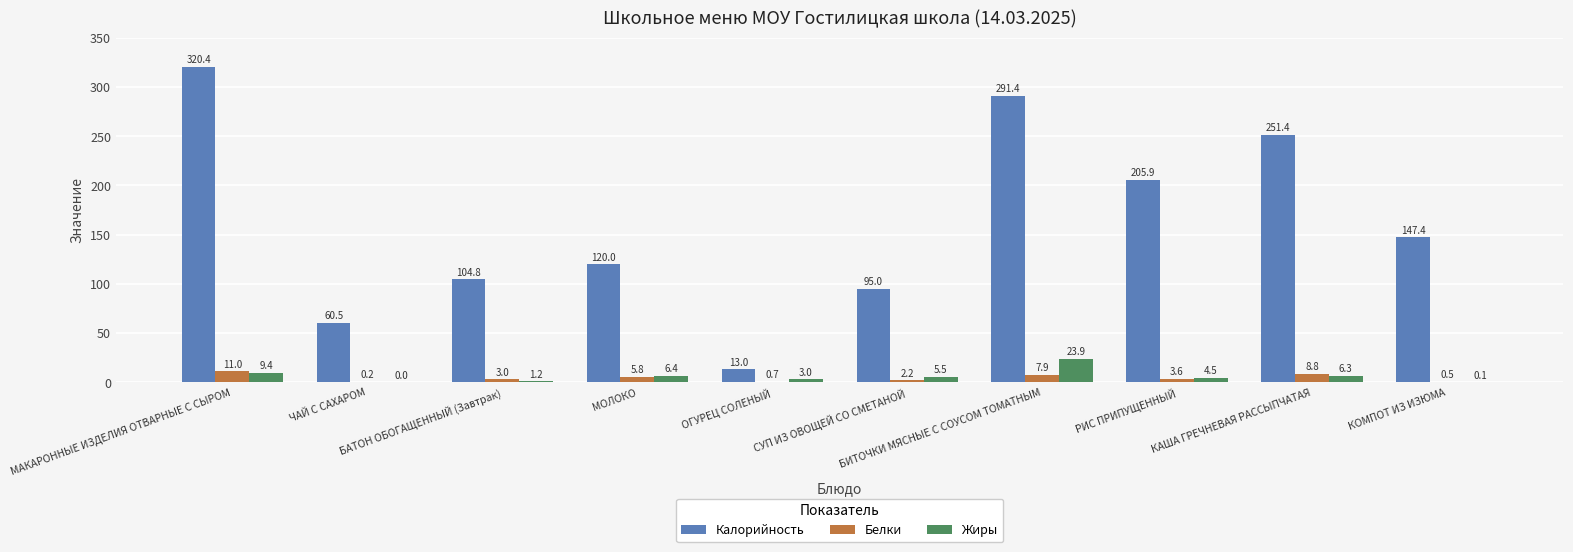

Which label corresponds to the largest value in the chart?

МАКАРОННЫЕ ИЗДЕЛИЯ ОТВАРНЫЕ С СЫРОМ